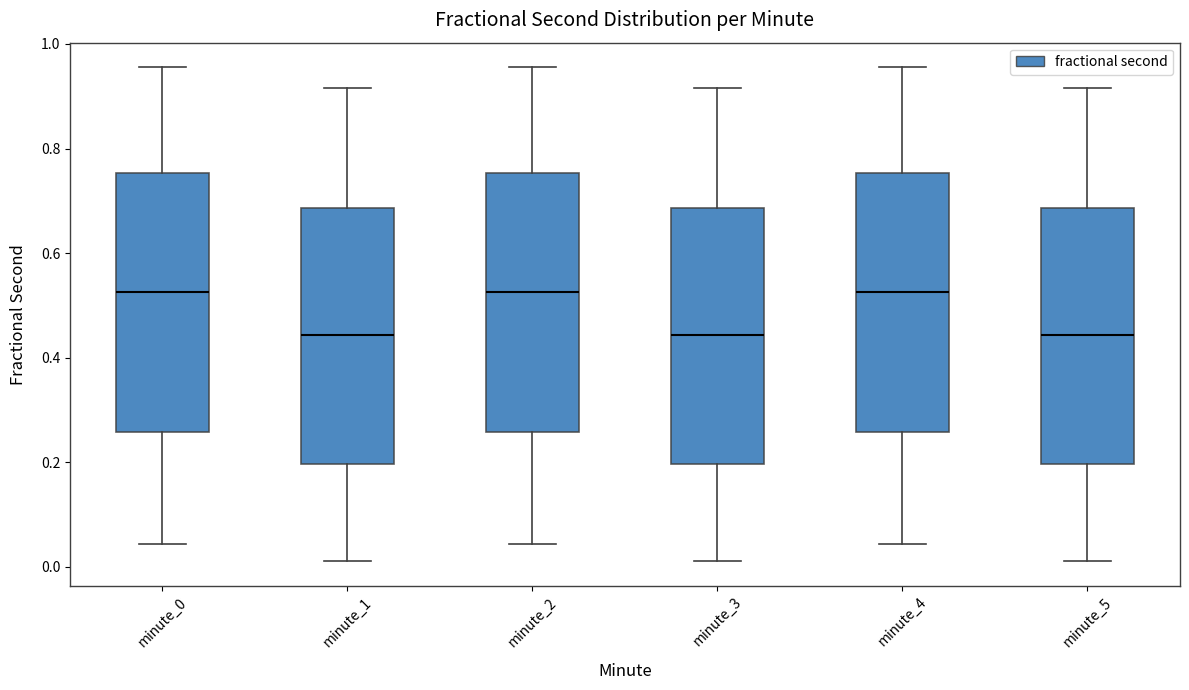

Where is the upper edge of the box for minute_2 on the y-axis? The values are not printed on the chart, so give them approximately, as read against the axis.

0.76